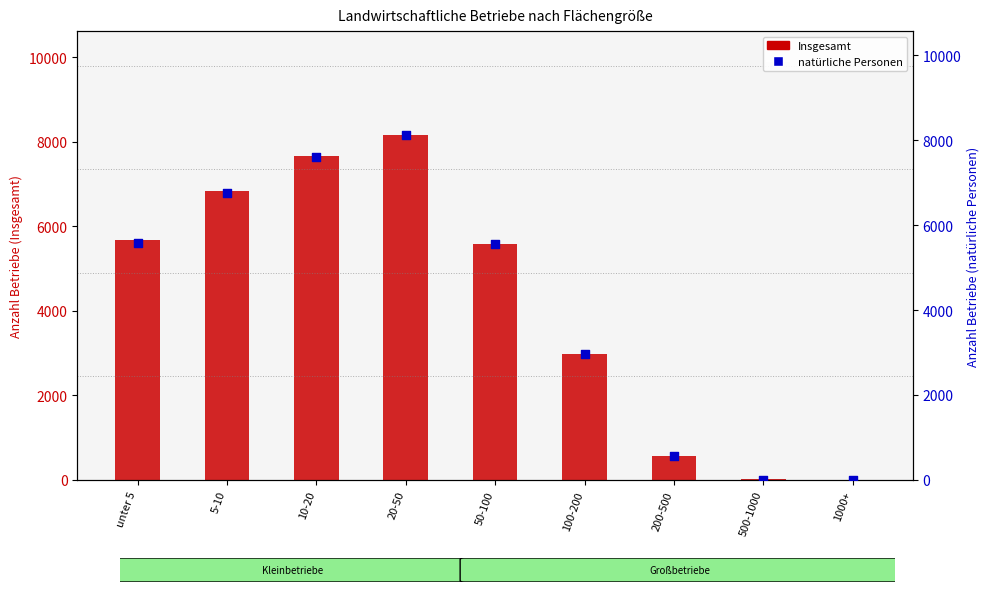

At how many categories does at least one series exceed 3543?

5